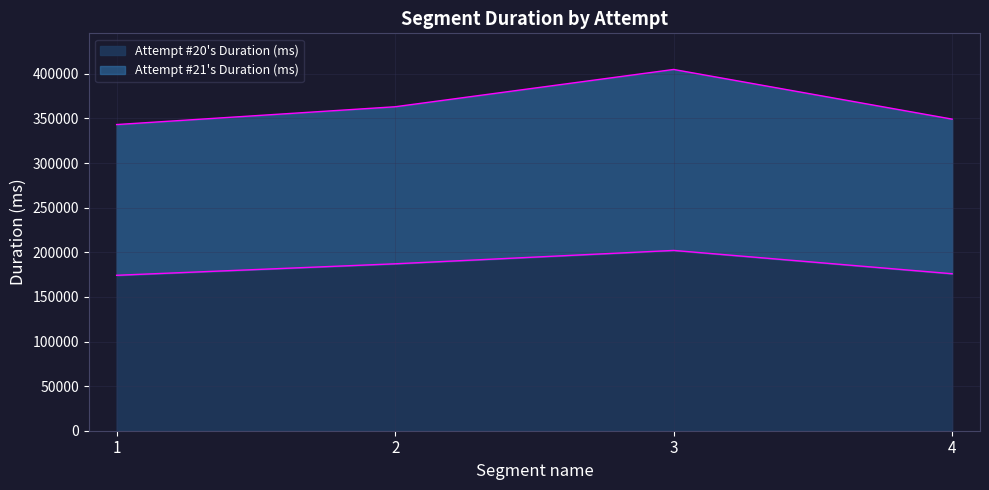

Read the Attempt #20's Duration (ms) value at 1, to the nearest 50.

174200